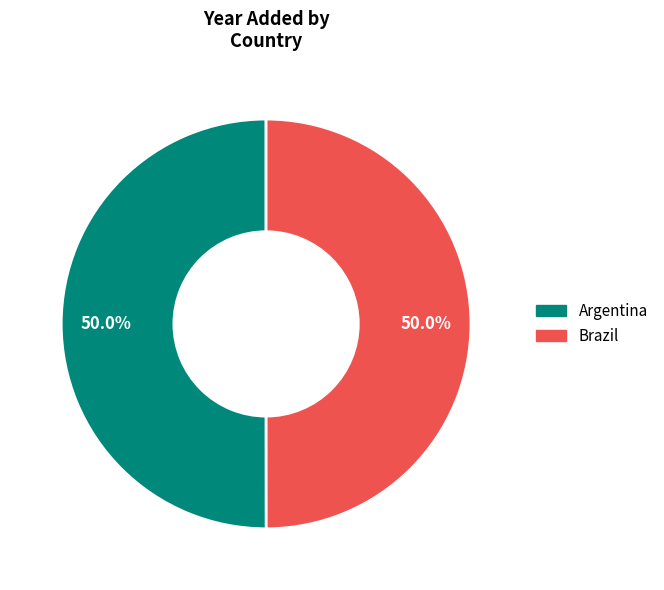

Combined, do Argentina and Brazil account for over 50%?

Yes